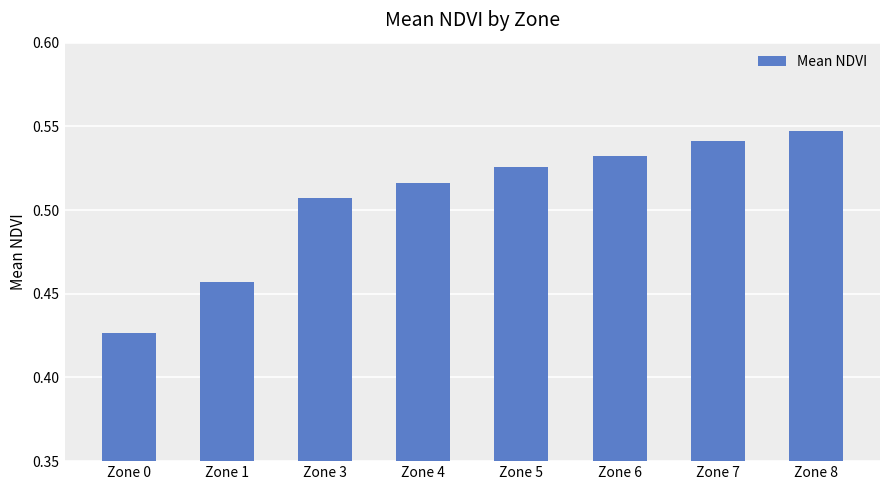

Rank the categories by value from highest to lowest.

Zone 8, Zone 7, Zone 6, Zone 5, Zone 4, Zone 3, Zone 1, Zone 0